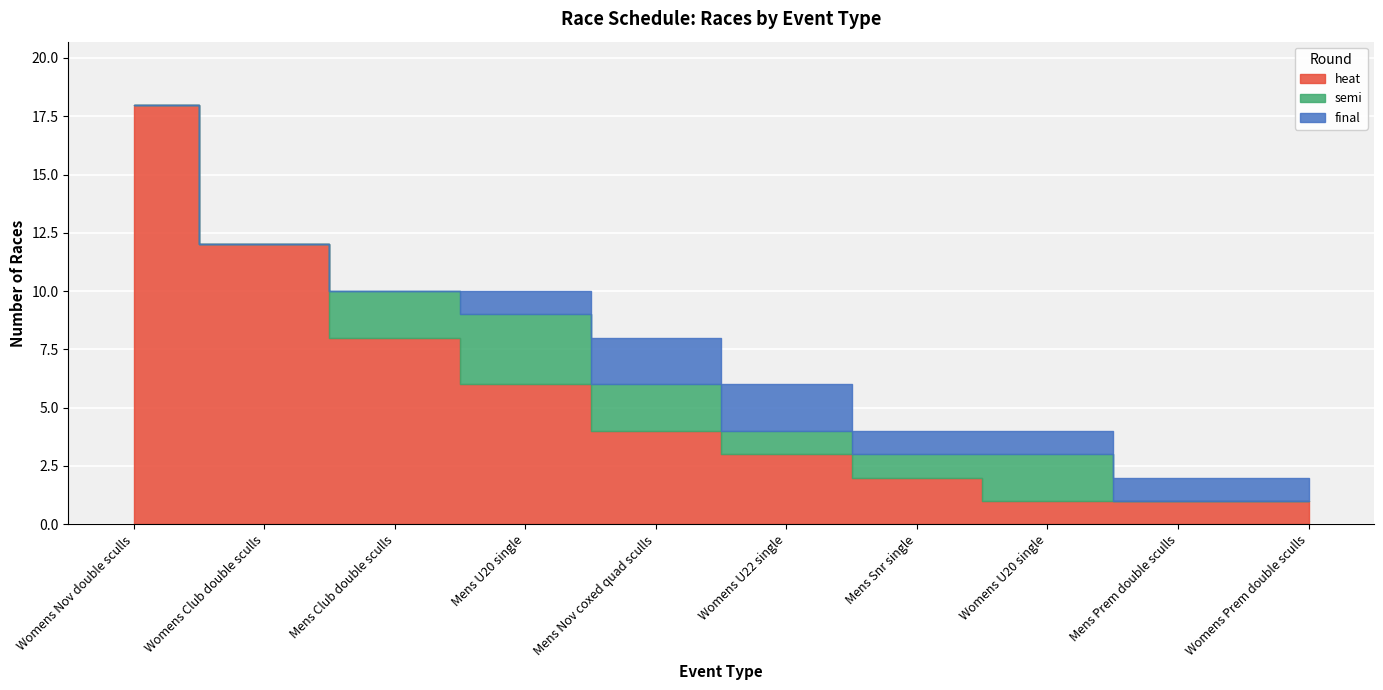

Which series has the widest spread of values?

heat